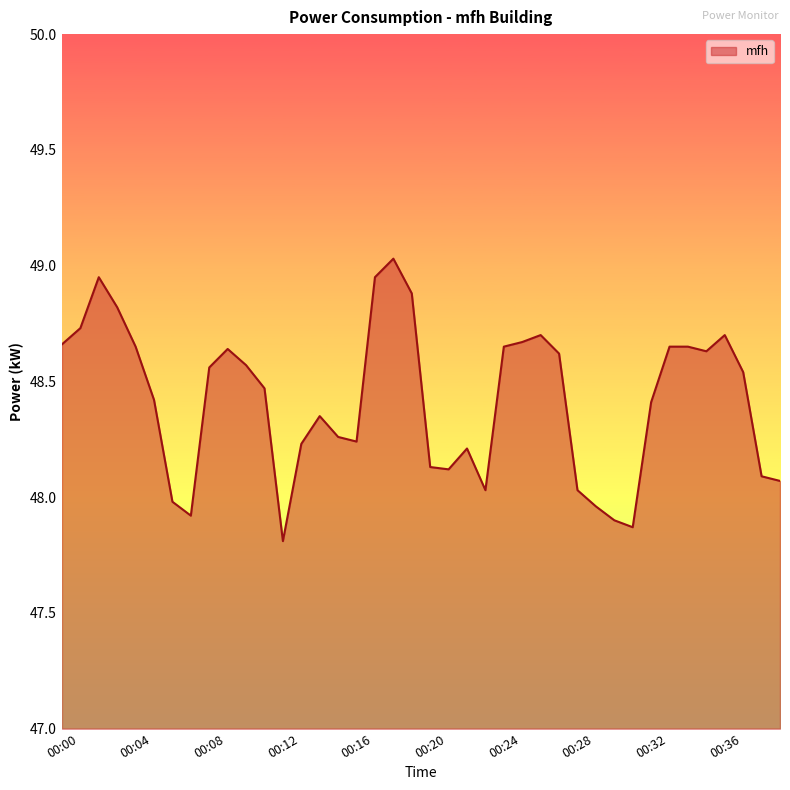

What is the smallest value displayed?

47.8